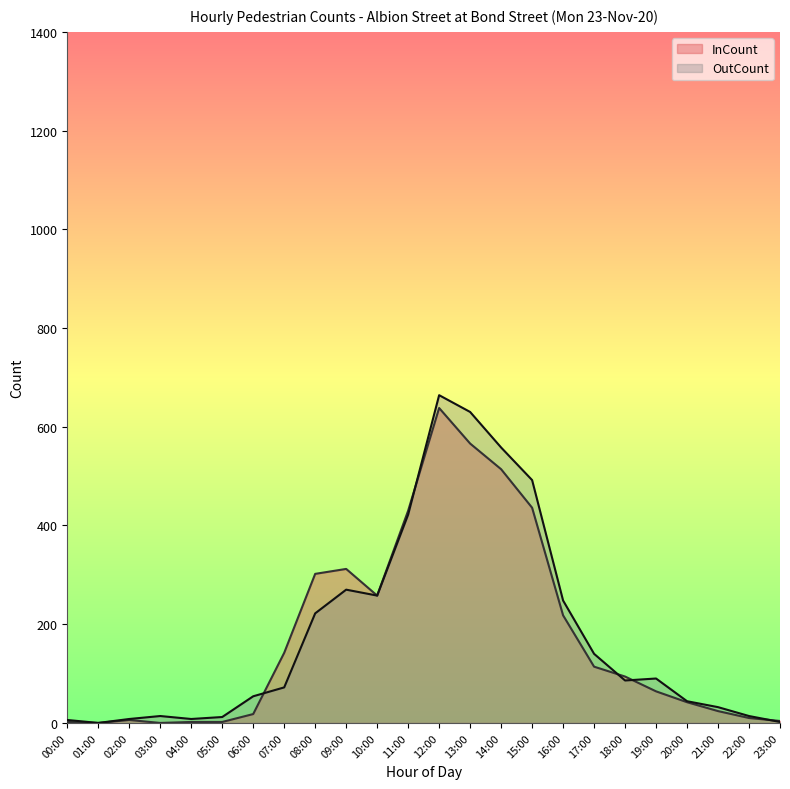

How many intersections are there between OutCount and InCount?

5